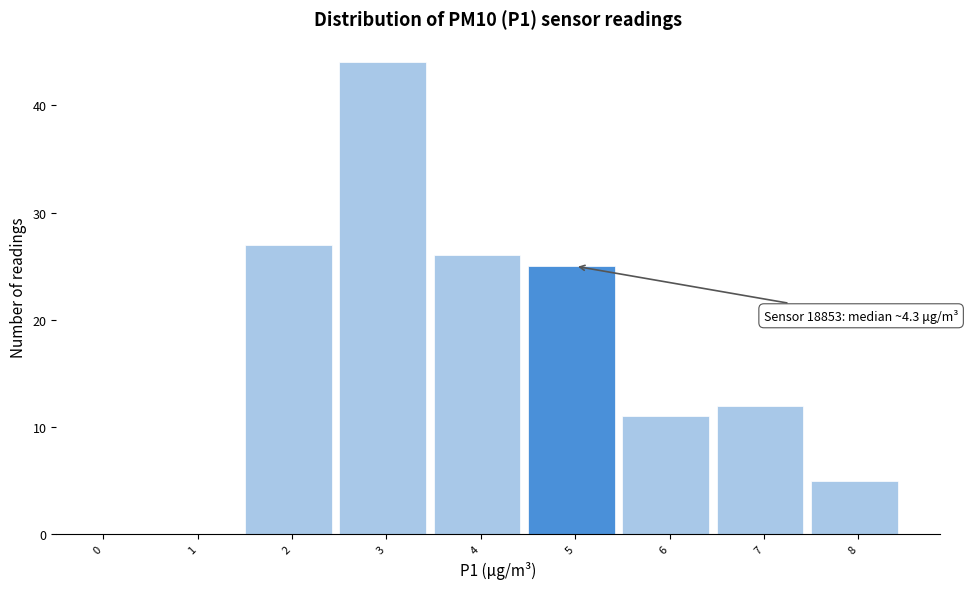

Reading left to right, extract all data points from this chart.

0=0	1=0	2=27	3=44	4=26	5=25	6=11	7=12	8=5